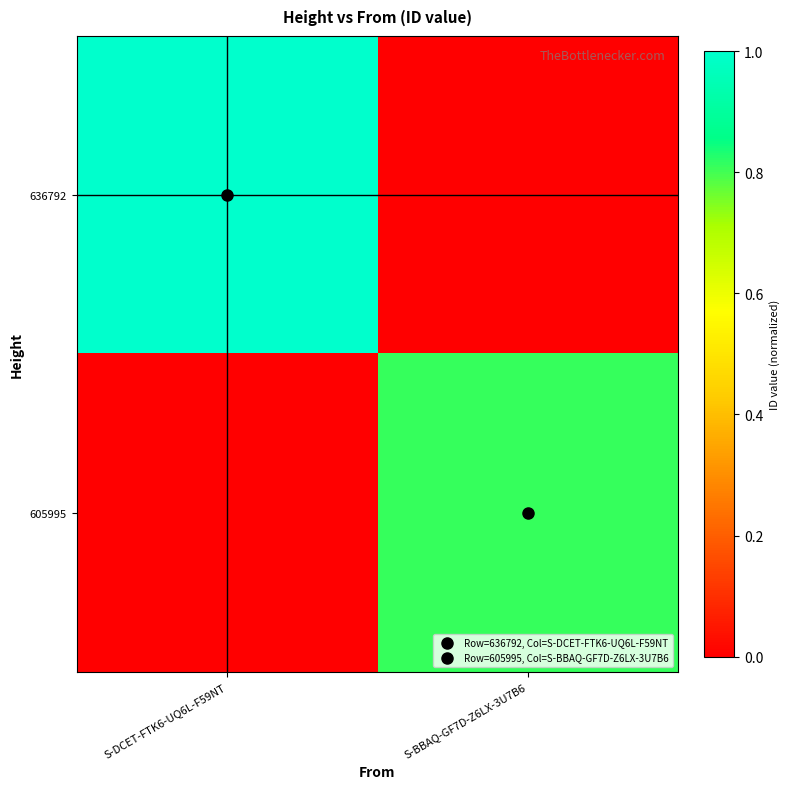

Which series has the largest range (max minus min)?

636792